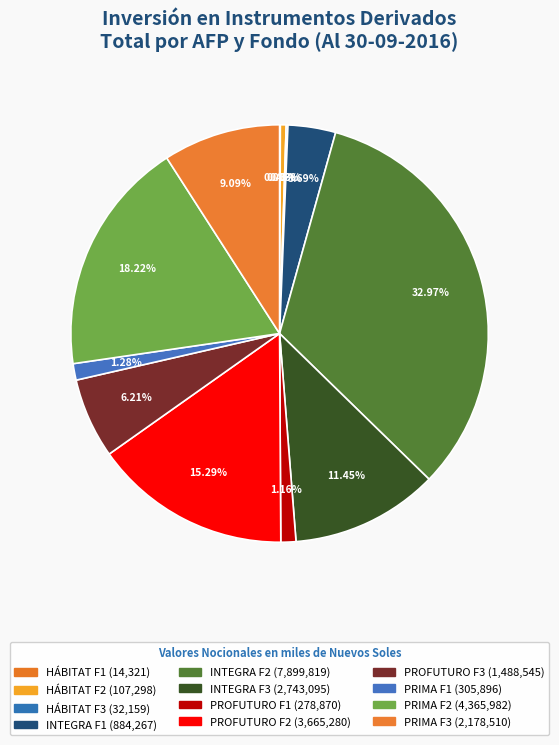

Is the sum of PROFUTURO F3 and PRIMA F2 greater than half?

No